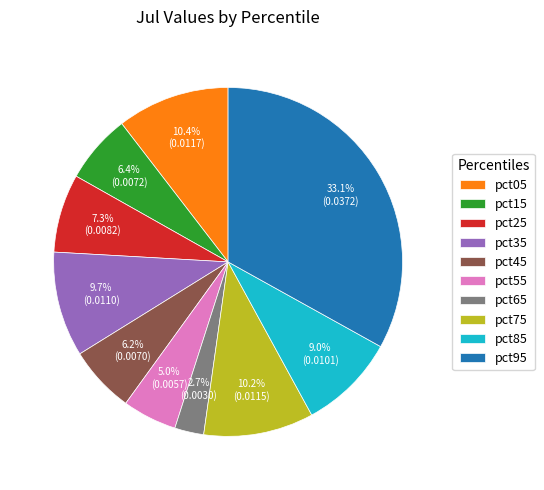

To the nearest percent, what is the combined percentage of pct25 and pct95?

40%